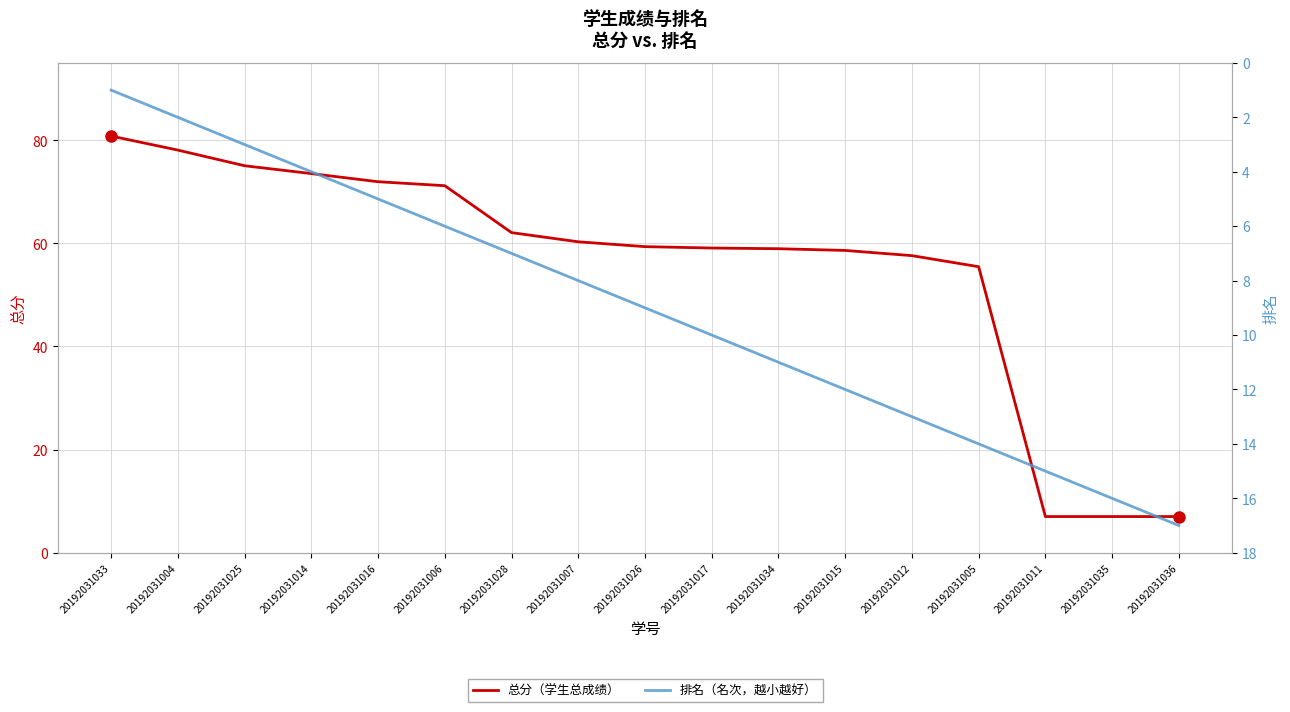

True or false: 总分 and 排名 intersect in this chart.

True